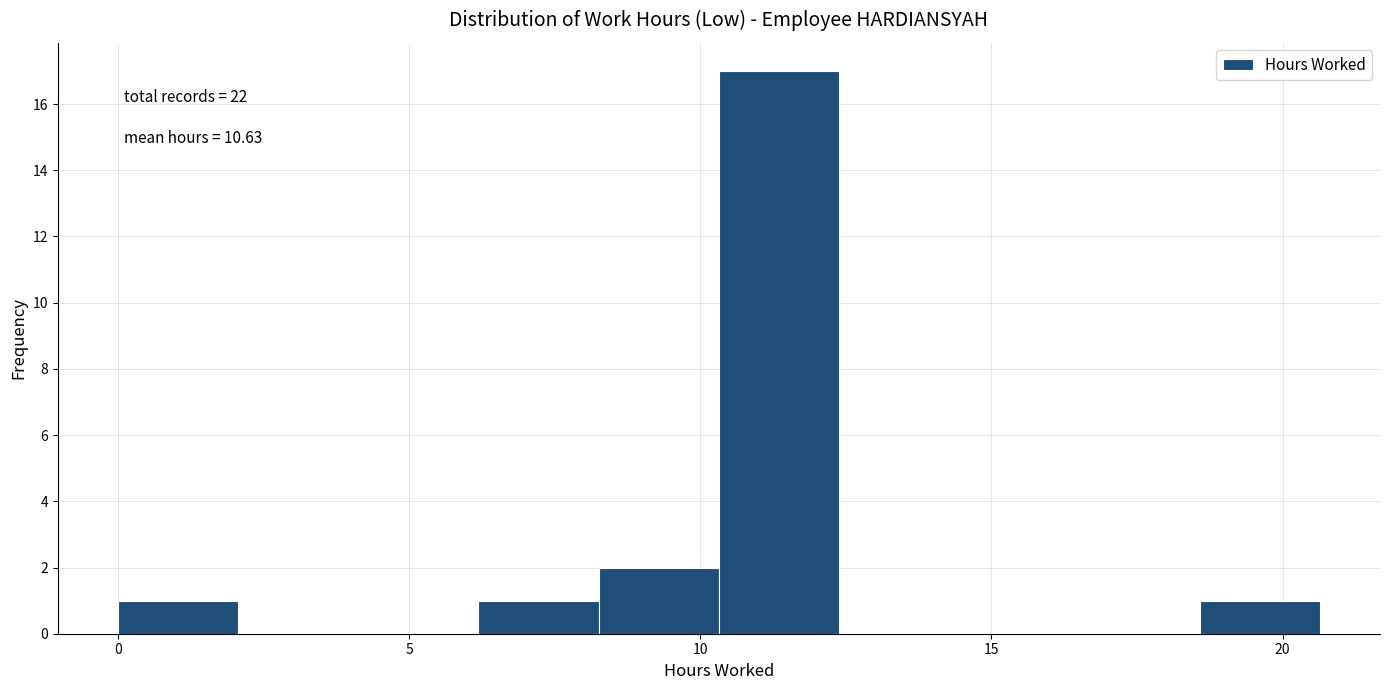

Which range on the x-axis has the tallest bar?

10.5 to 12.5